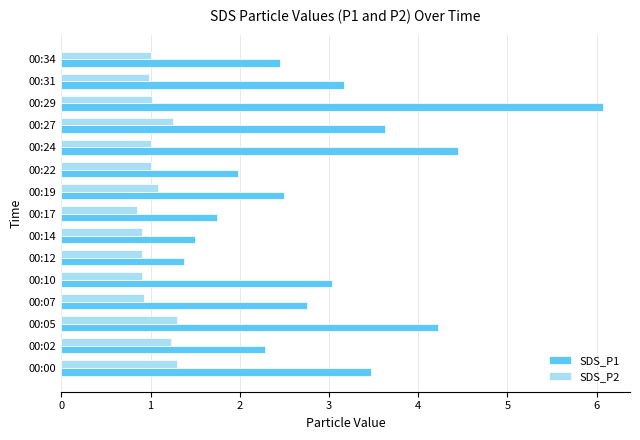

Which series has the widest spread of values?

SDS_P1